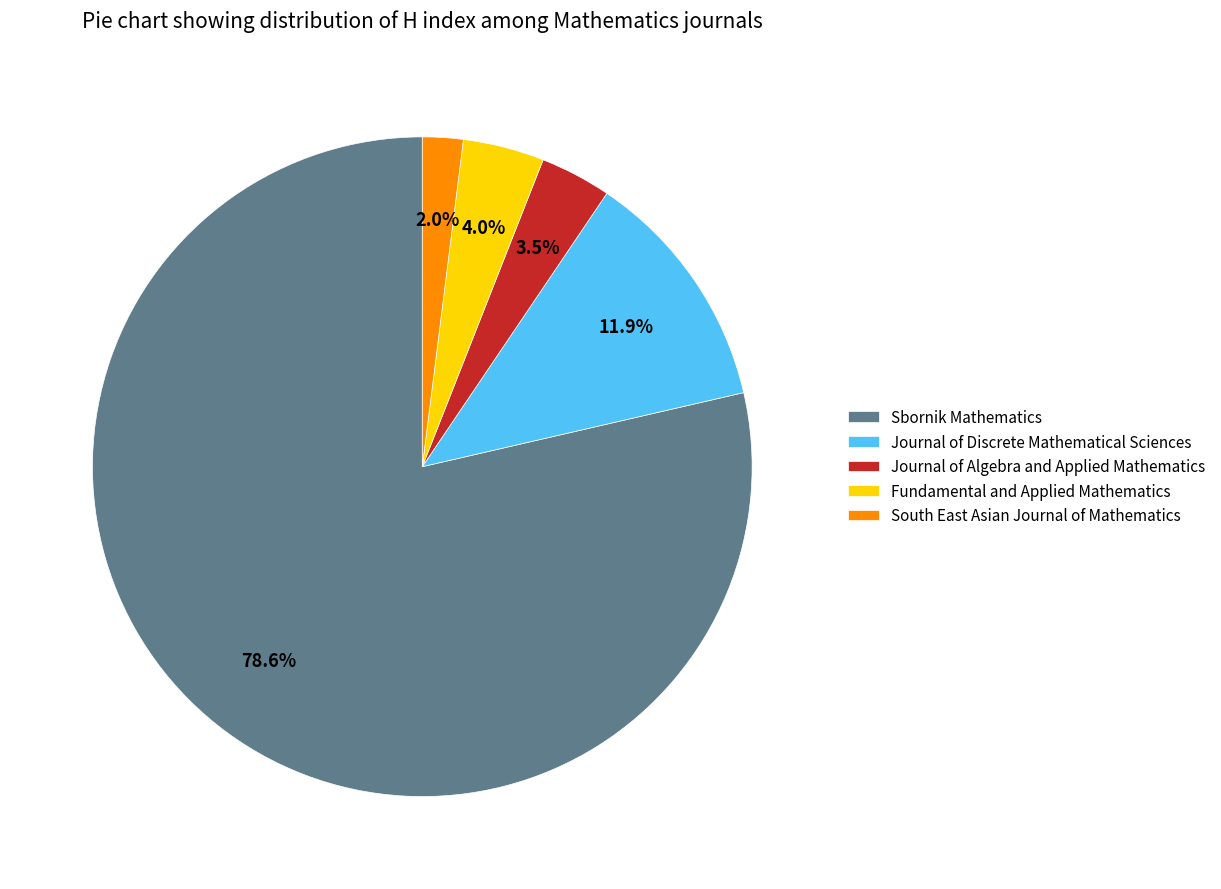

Which category has the biggest portion of the pie?

Sbornik Mathematics